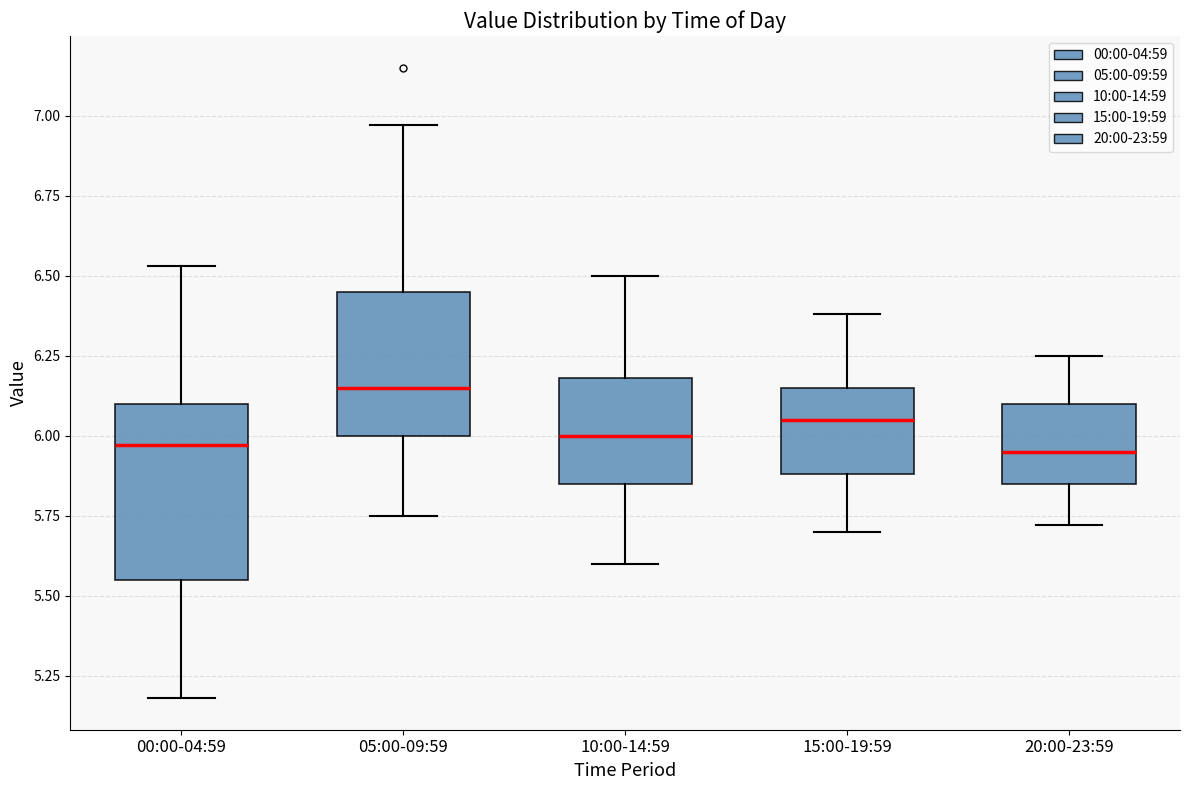

Reading left to right, transcribe this box plot: for each box, give where its median line is, the range the box spans, and where its two whiskers end, as read against the y-axis. The values are not printed on the chart, so give them approximately, as read against the axis.

00:00-04:59: median 5.95, box 5.55 to 6.10, whiskers 5.20 to 6.55
05:00-09:59: median 6.15, box 6.00 to 6.45, whiskers 5.75 to 6.95
10:00-14:59: median 6.00, box 5.85 to 6.20, whiskers 5.60 to 6.50
15:00-19:59: median 6.05, box 5.90 to 6.15, whiskers 5.70 to 6.40
20:00-23:59: median 5.95, box 5.85 to 6.10, whiskers 5.70 to 6.25